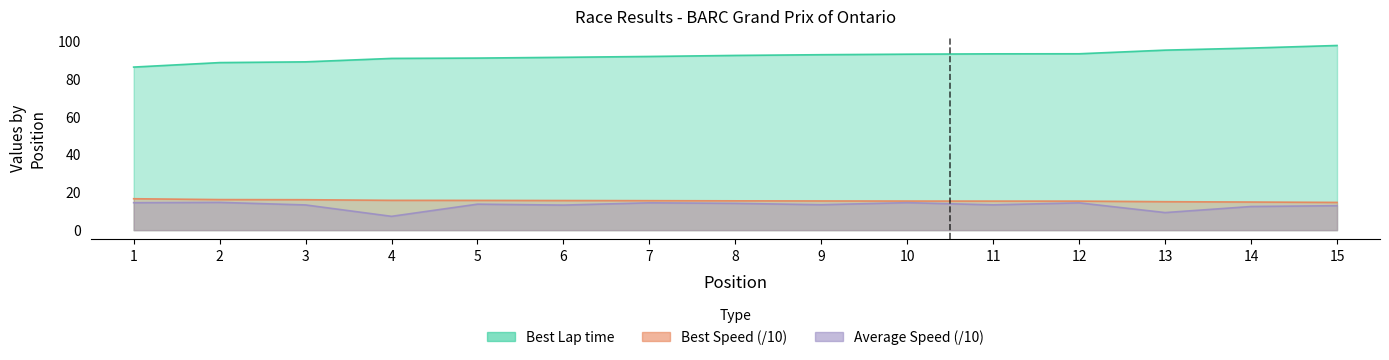

Is it true that Average Speed equals 12.9 at 15?

True